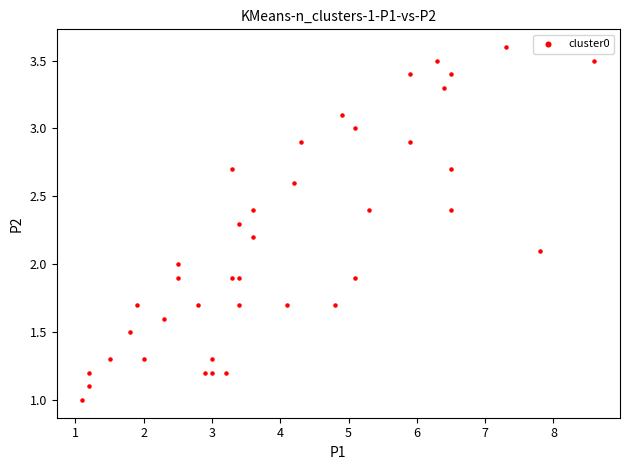

What is the range of X values (max minus min)?

7.5